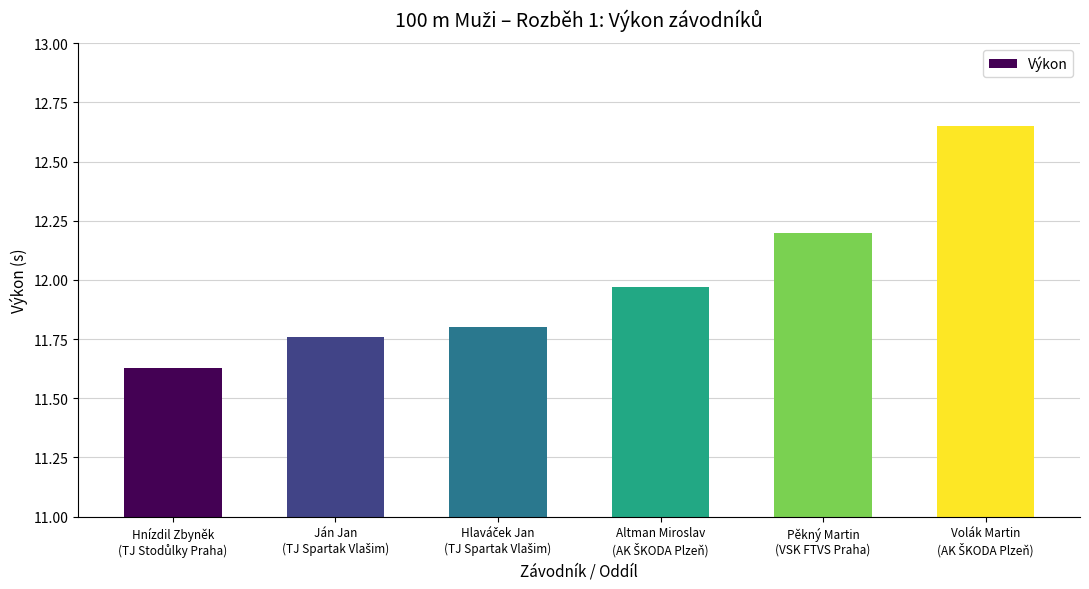

What is the sum of all values?

72.0